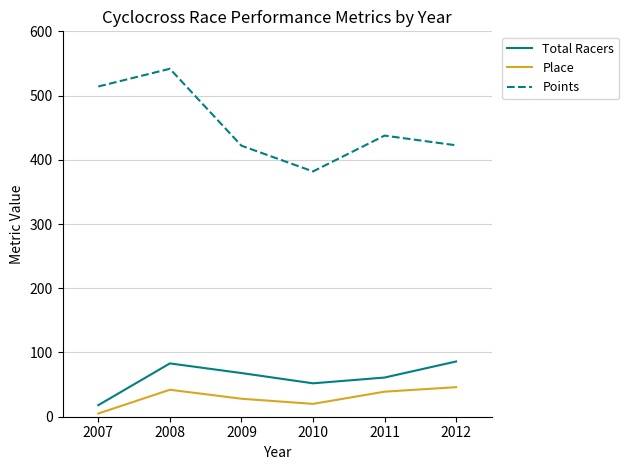

What is the maximum value shown in the chart?

541.7